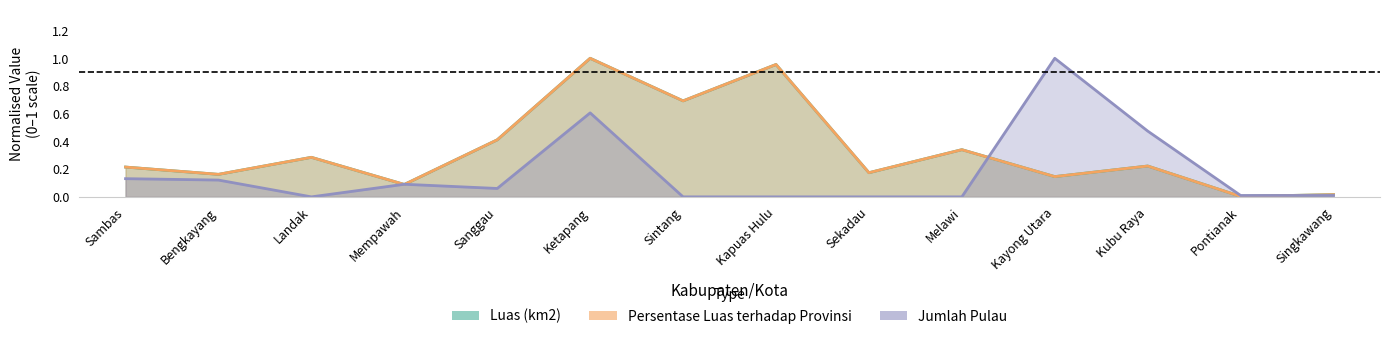

What is the difference between the Jumlah Pulau values at Kubu Raya and Melawi?

0.5